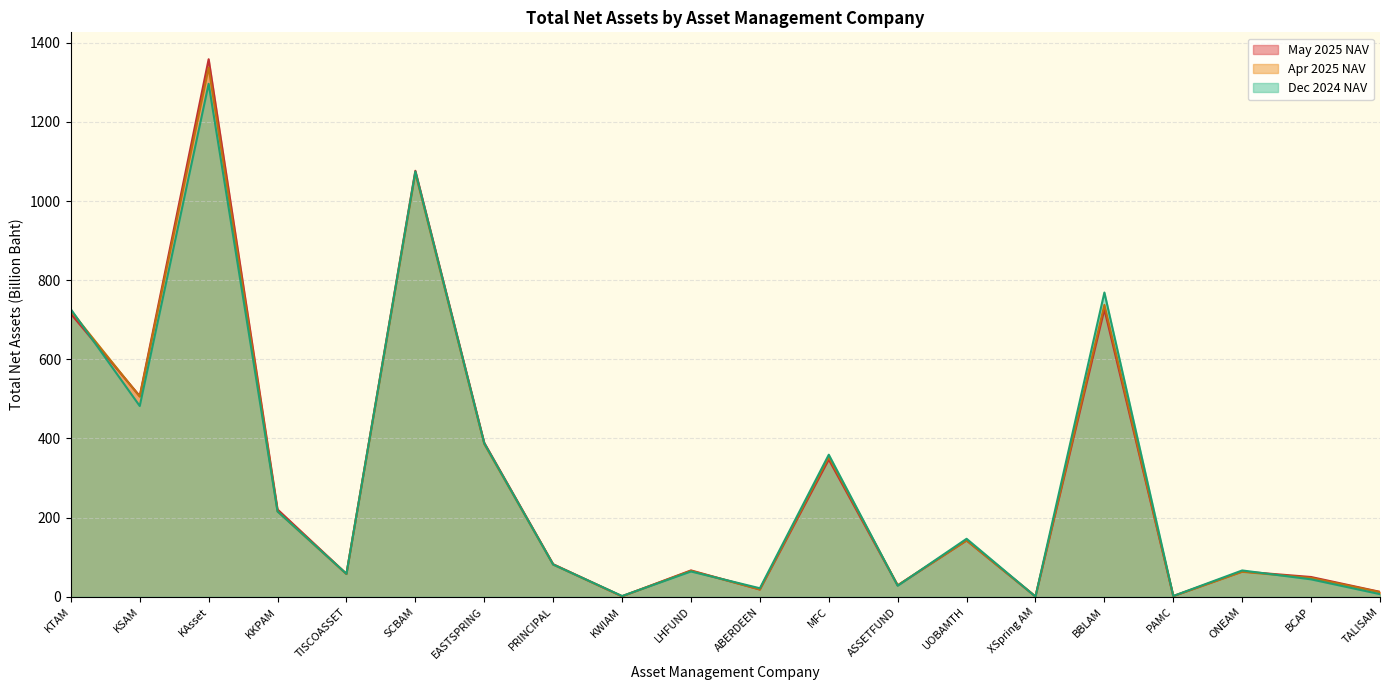

What is the label of the 11th point from the left?

ABERDEEN